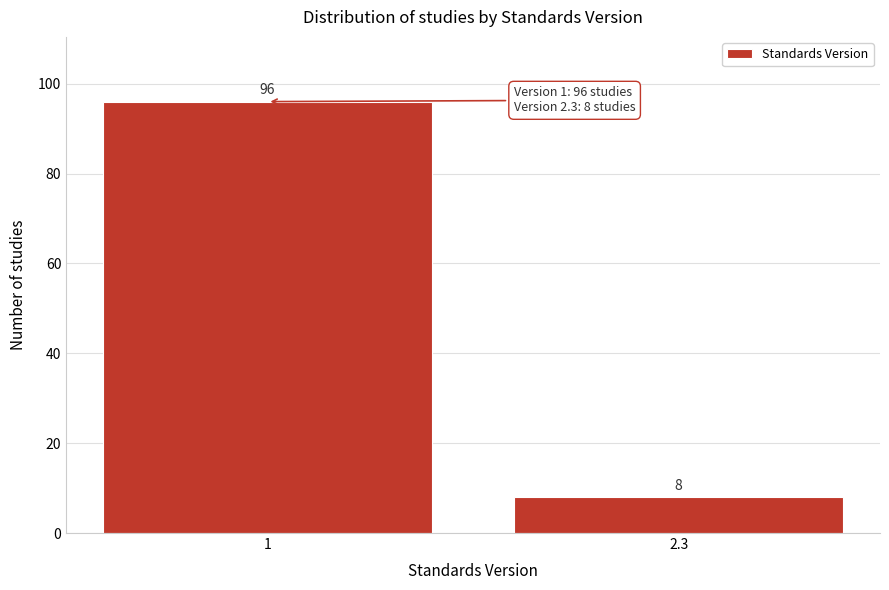

Reading left to right, extract all data points from this chart.

96	8